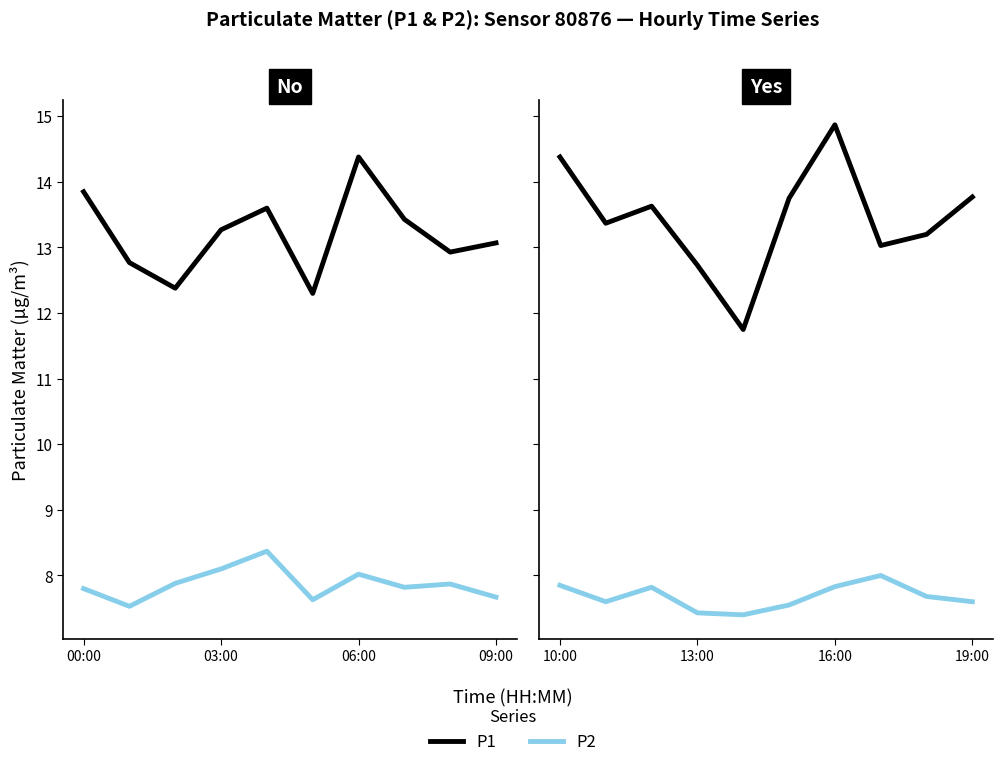

What value does the P2 series have at 10:00?

7.8